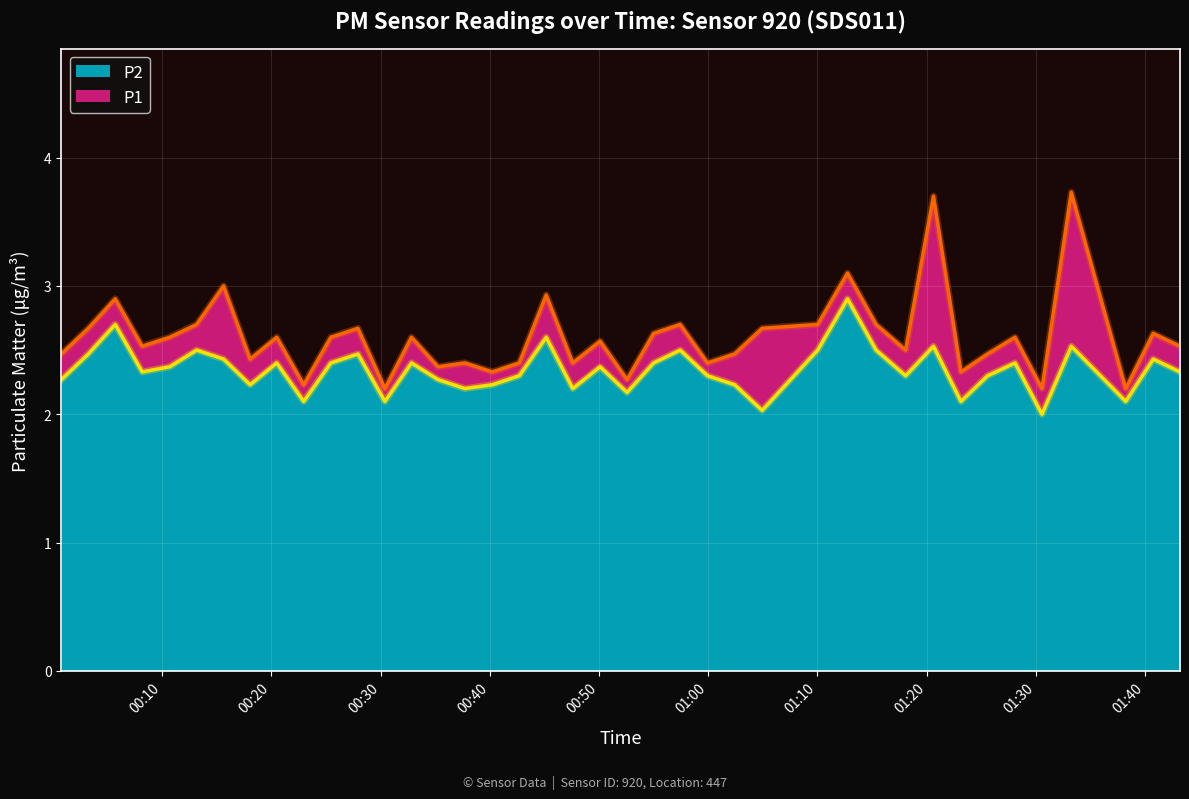

What is the difference between the maximum and minimum values in the P2 series?

0.9